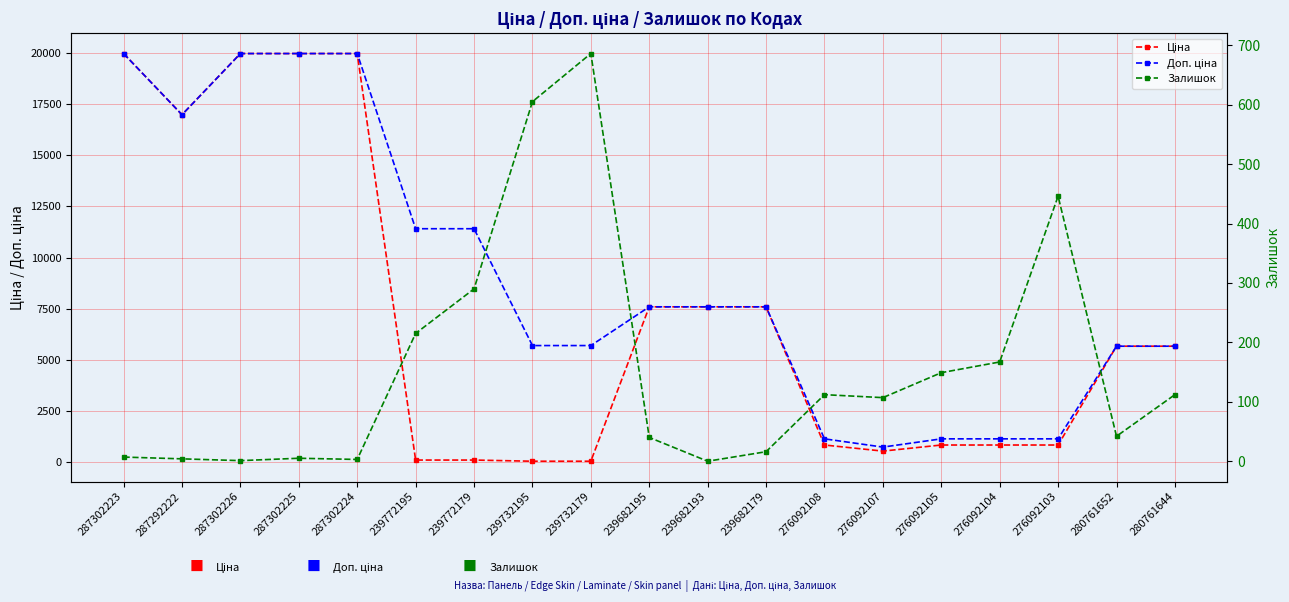

Which series has the largest total across all categories?

Доп. ціна